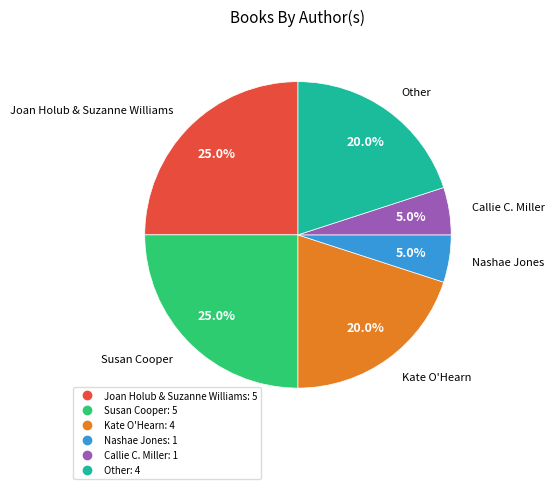

What is the ratio of the value at Joan Holub & Suzanne Williams to the value at Kate O'Hearn?

1.2